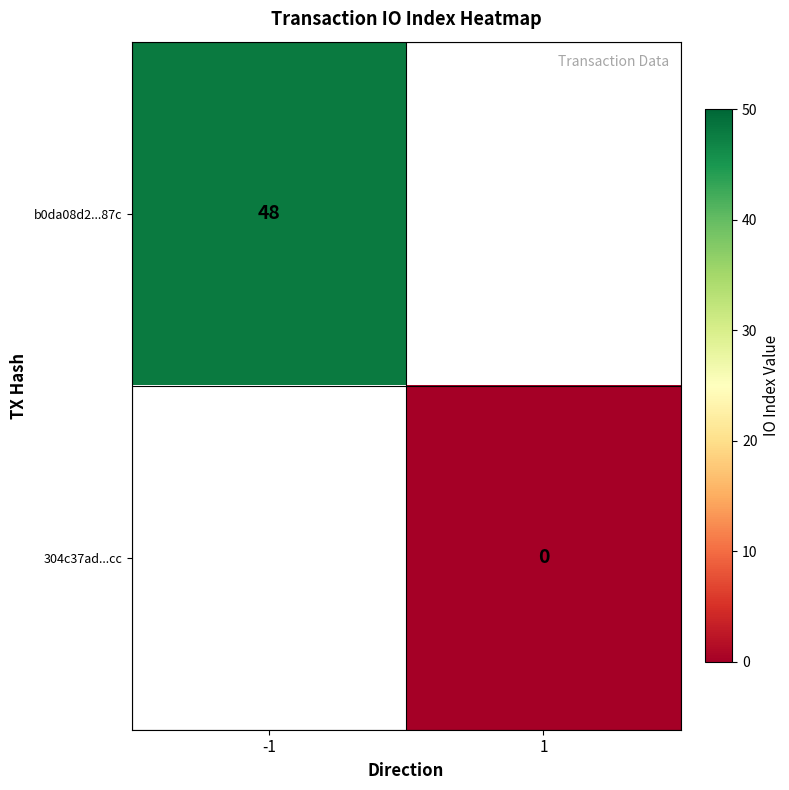

Is the value of 304c37ad...cc at 1 greater than the value of b0da08d2...87c at -1?

No